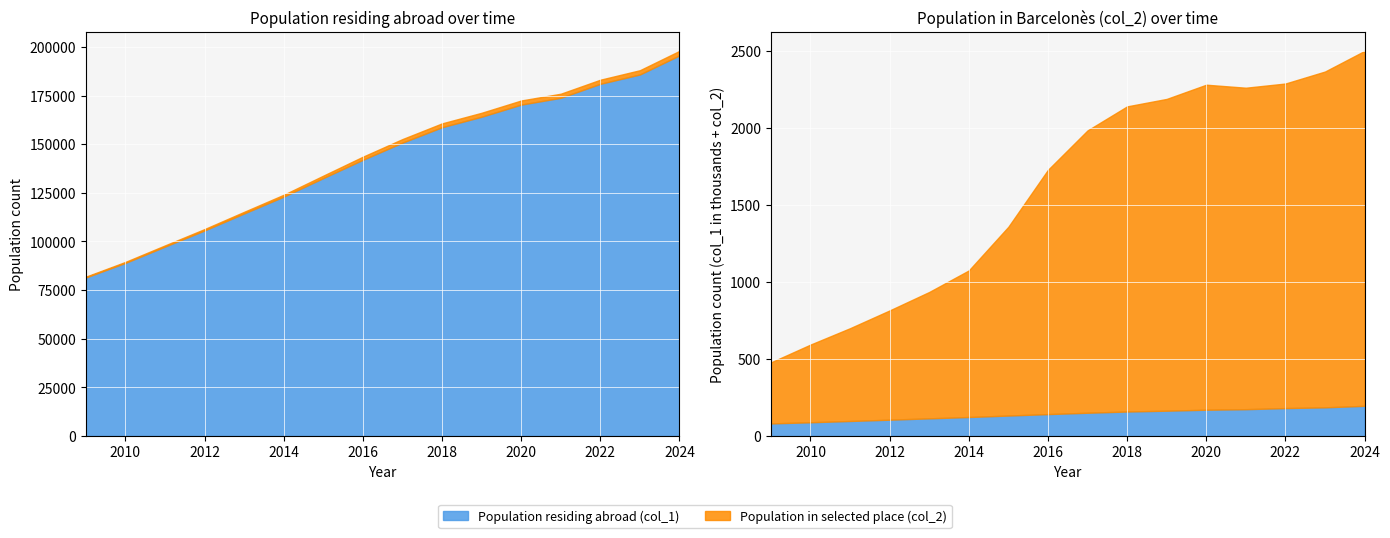

How many lines are shown in the chart?

2